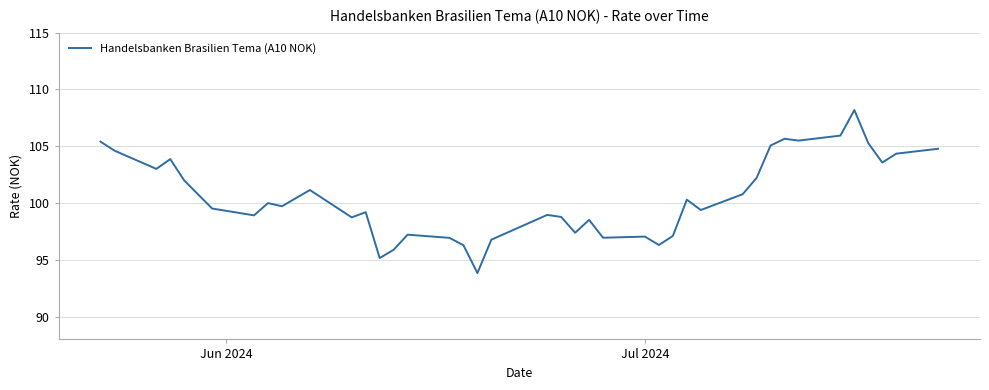

What is the greatest value displayed?

108.2